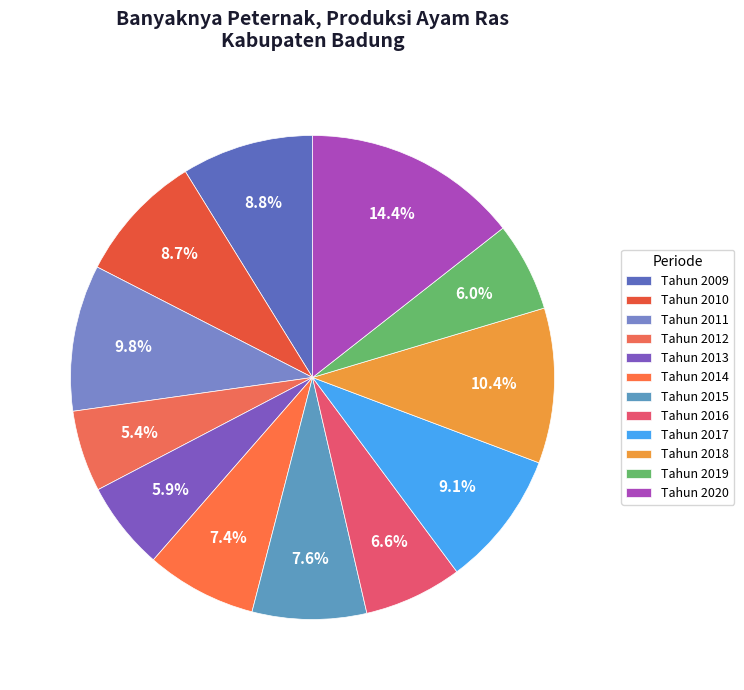

What is the largest slice in the pie chart?

Tahun 2020